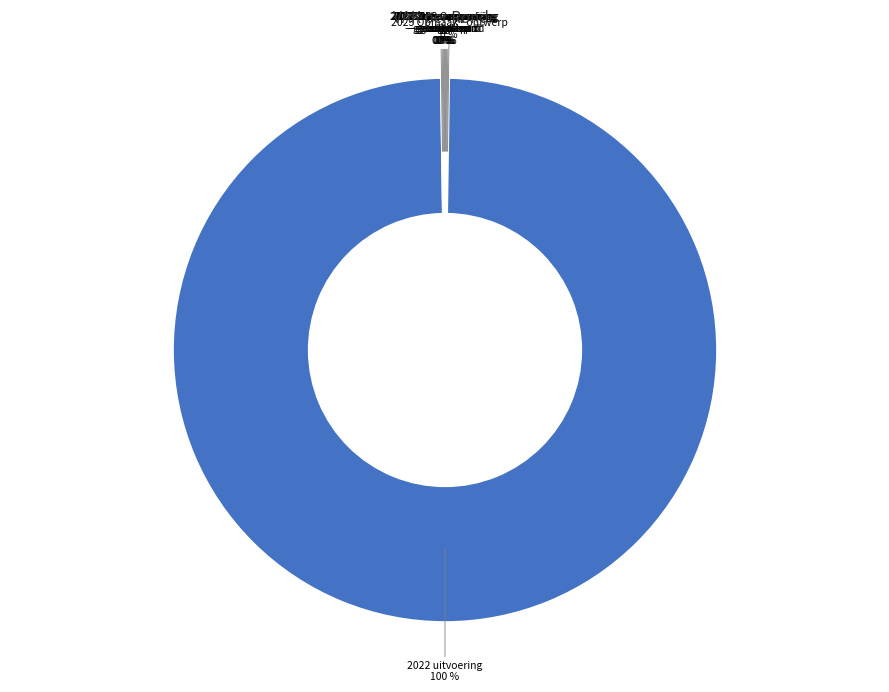

Does any single category account for the majority?

Yes